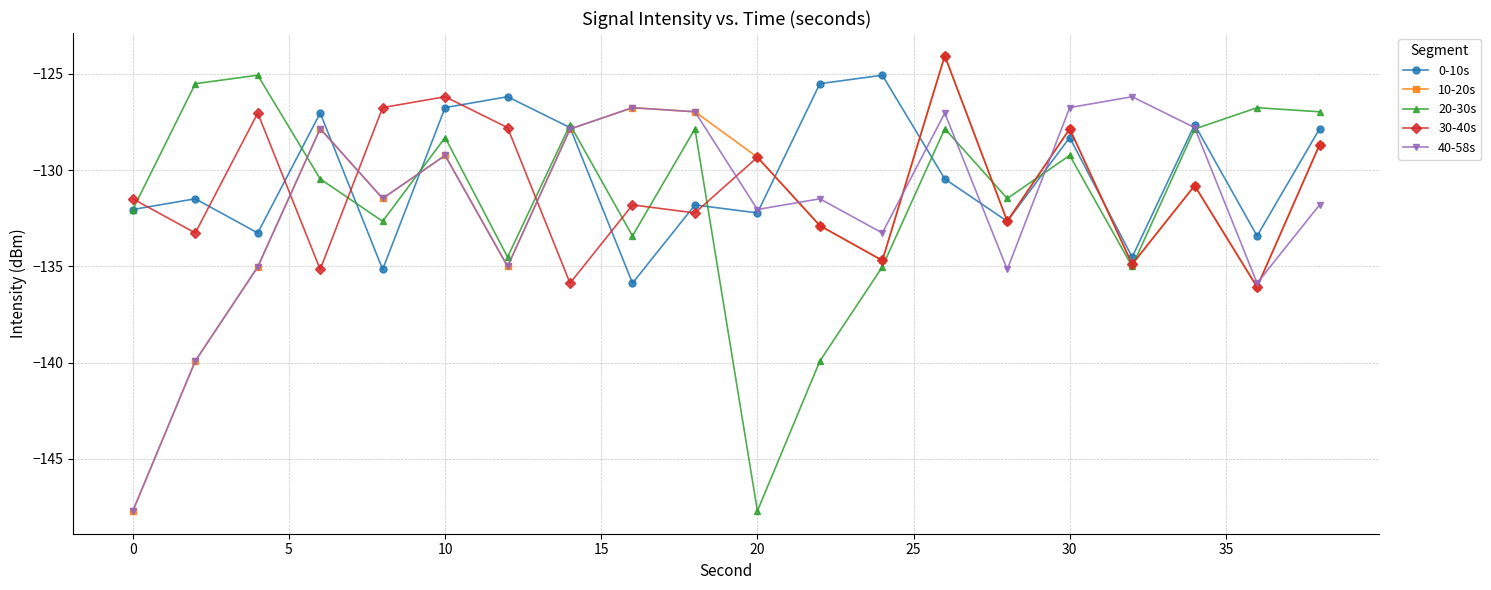

What is the value of the 10-20s point at the 1st from the left?

-147.7